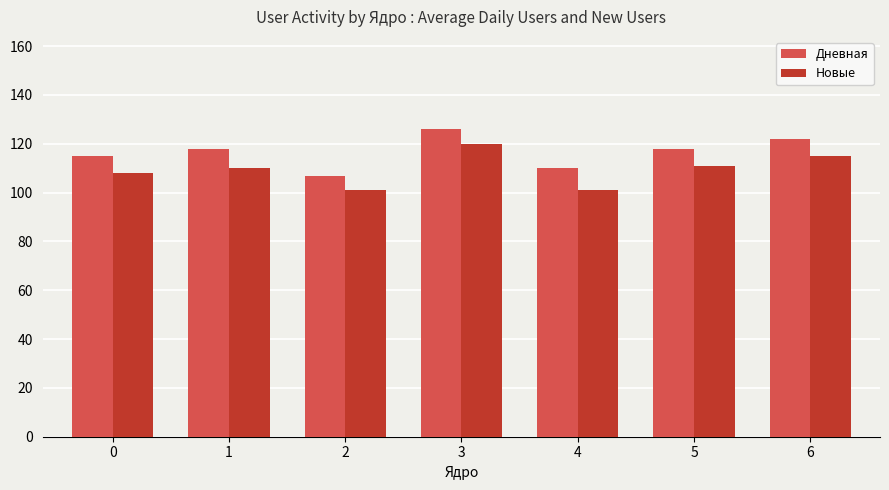

Between 2 and 6, which series saw the biggest shift?

Дневная